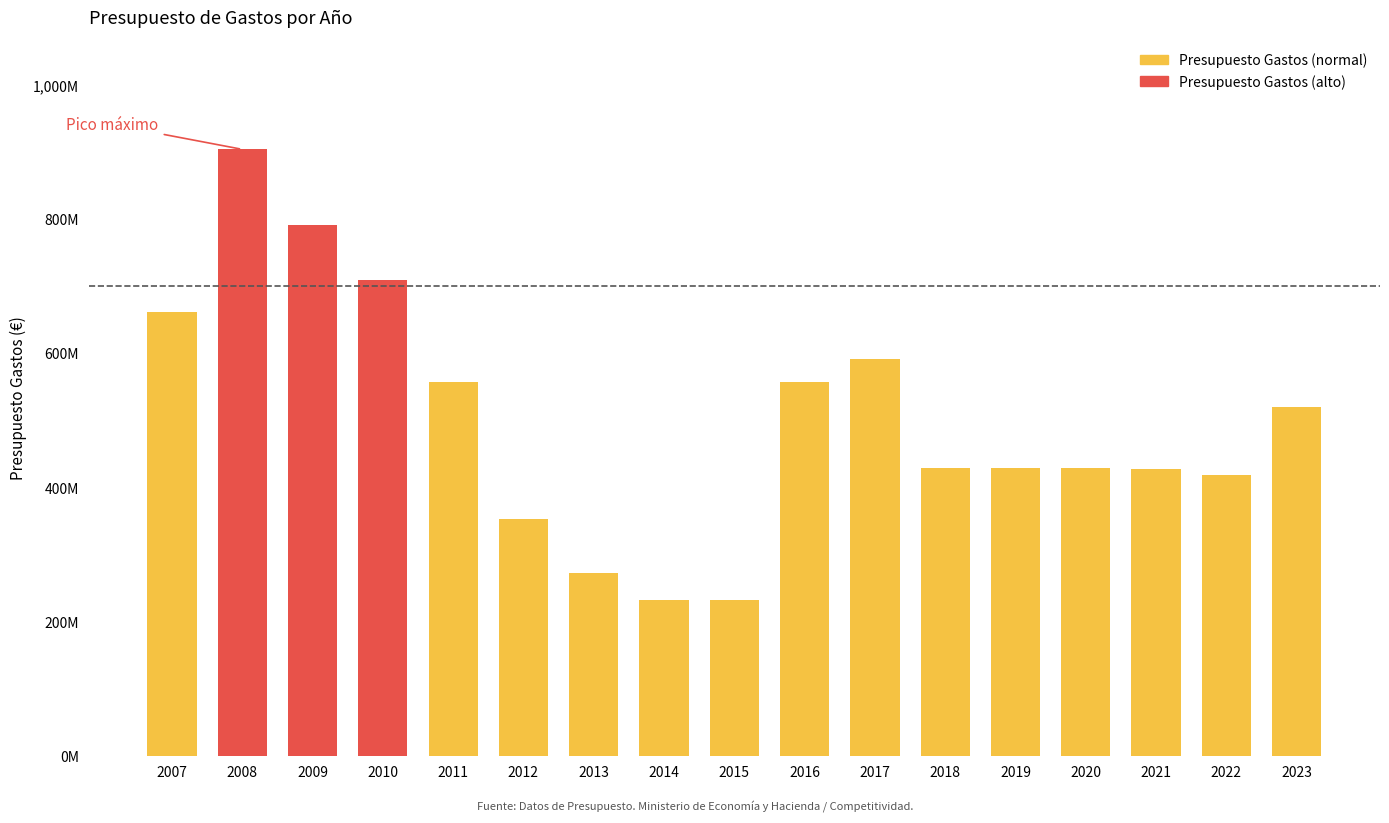

The chart shows a value of 428789060 at 2019. True or false?

True